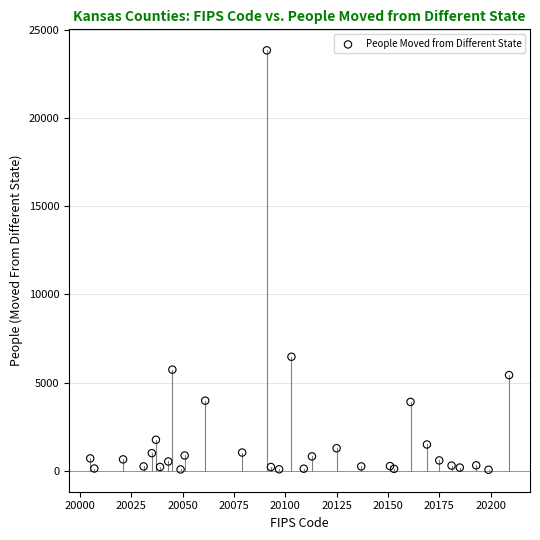

What Y value in the scatter plot is closest to 11952?

6465